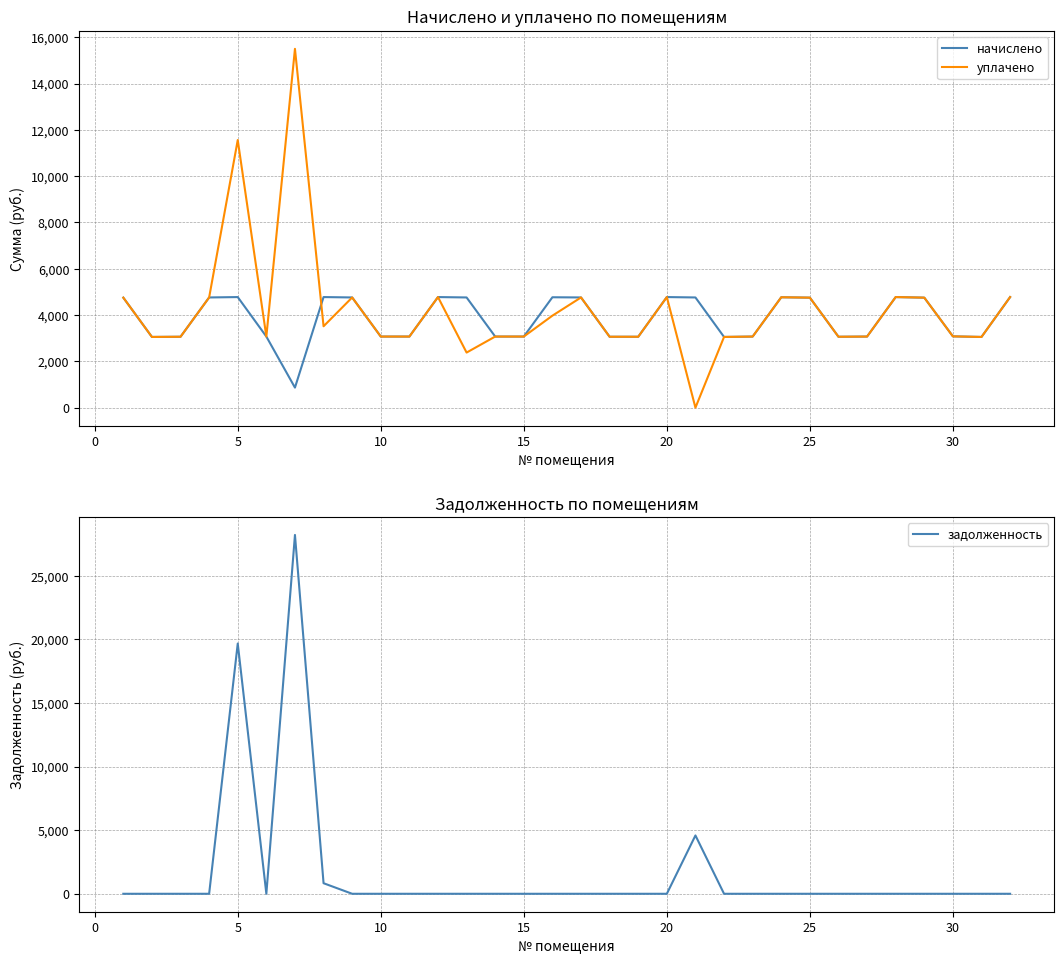

The value of уплачено at 10 is 3071.9. True or false?

True